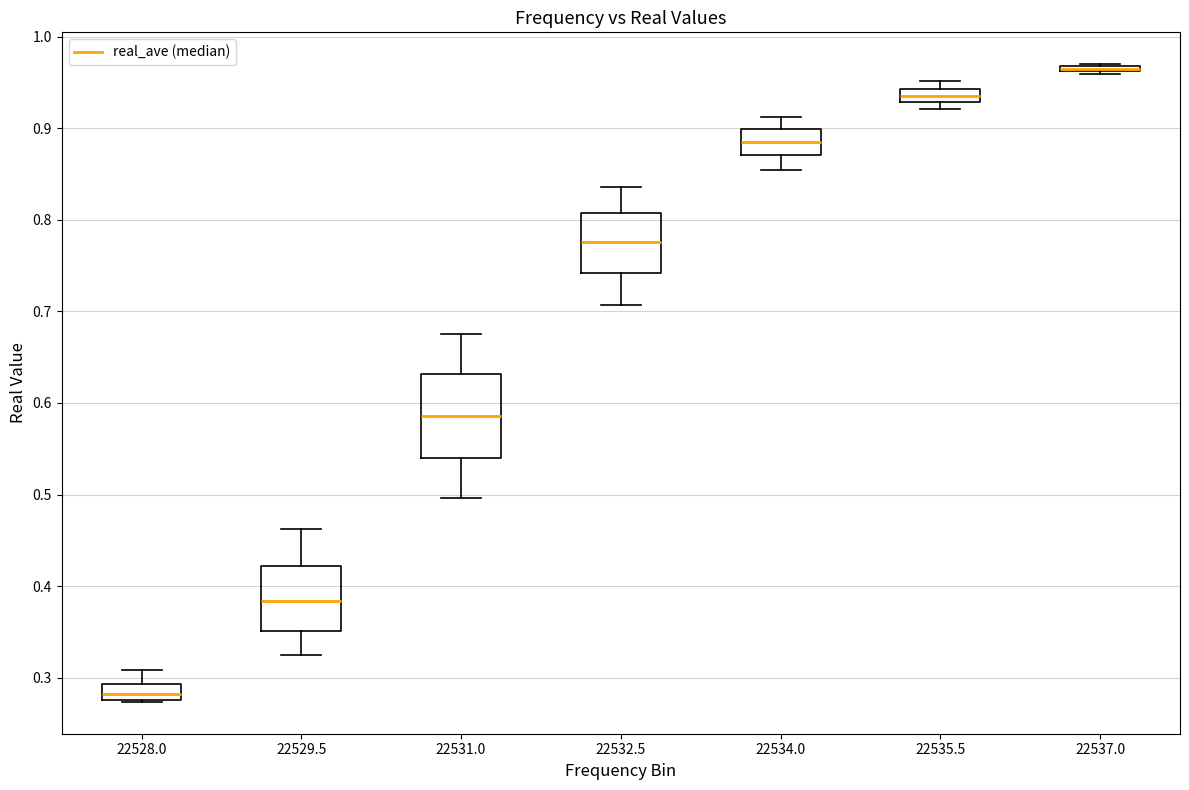

Where does the upper whisker of the box at x = 22529.5 end on the y-axis? The values are not printed on the chart, so give them approximately, as read against the axis.

0.46